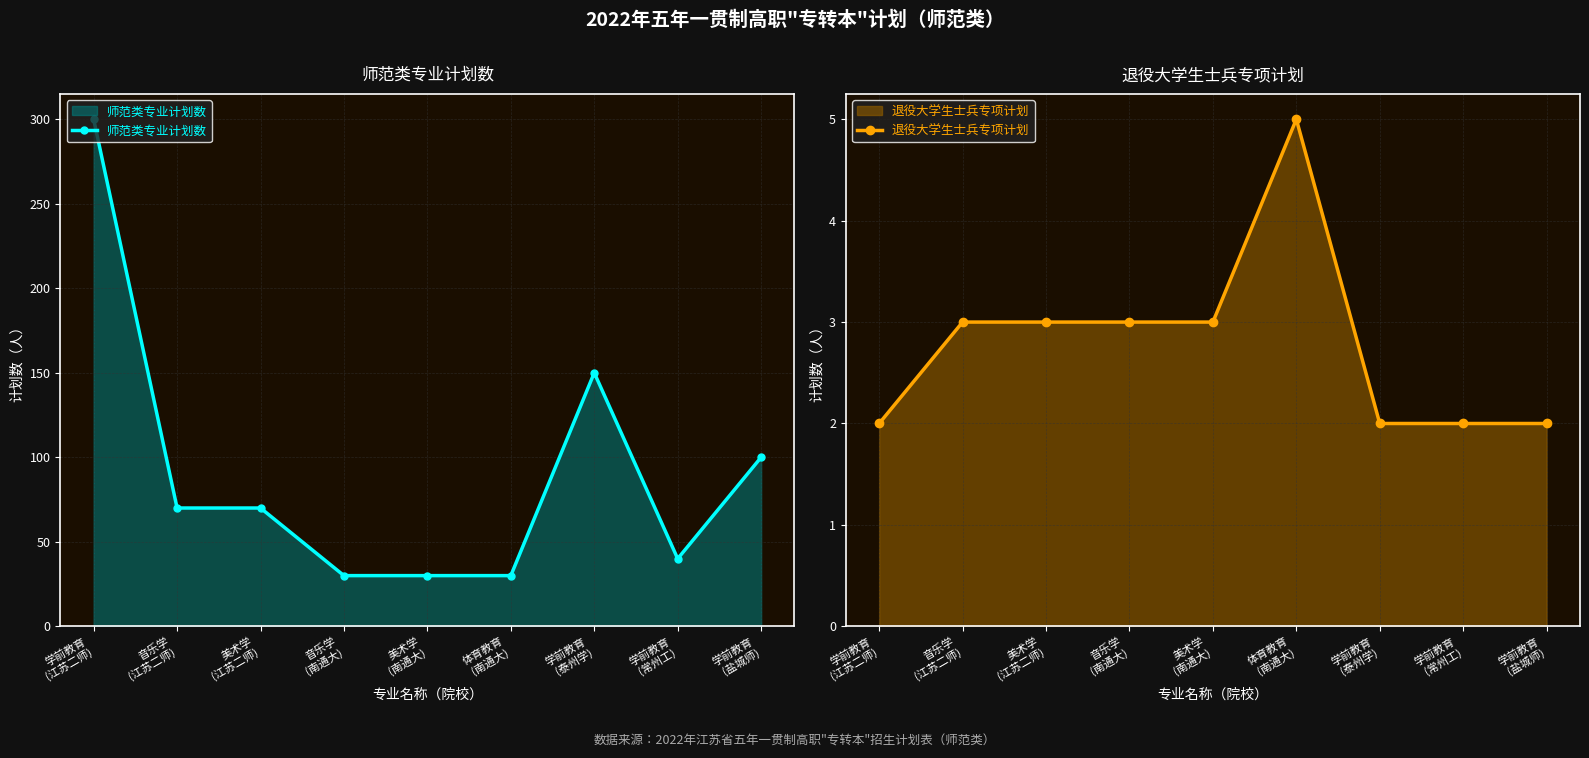

Reading left to right, list all the values displayed in this chart.

师范类专业计划数: 学前教育
(江苏二师)=300	音乐学
(江苏二师)=70	美术学
(江苏二师)=70	音乐学
(南通大)=30	美术学
(南通大)=30	体育教育
(南通大)=30	学前教育
(泰州学)=150	学前教育
(常州工)=40	学前教育
(盐城师)=100
退役大学生士兵专项计划: 学前教育
(江苏二师)=2	音乐学
(江苏二师)=3	美术学
(江苏二师)=3	音乐学
(南通大)=3	美术学
(南通大)=3	体育教育
(南通大)=5	学前教育
(泰州学)=2	学前教育
(常州工)=2	学前教育
(盐城师)=2